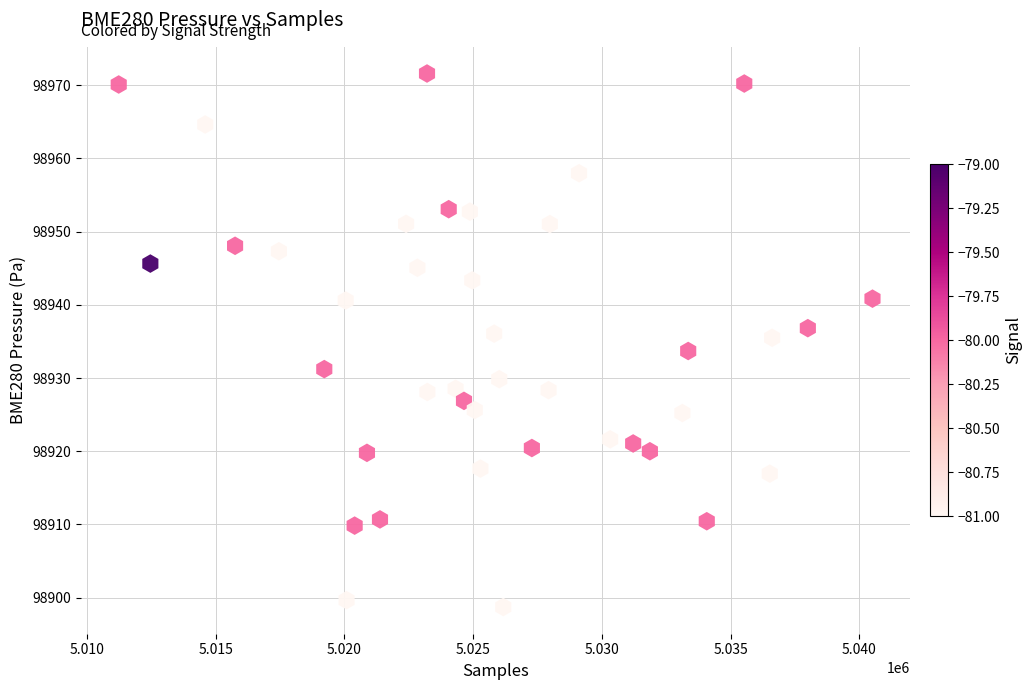

What is the range of Y values (max minus min)?

72.9